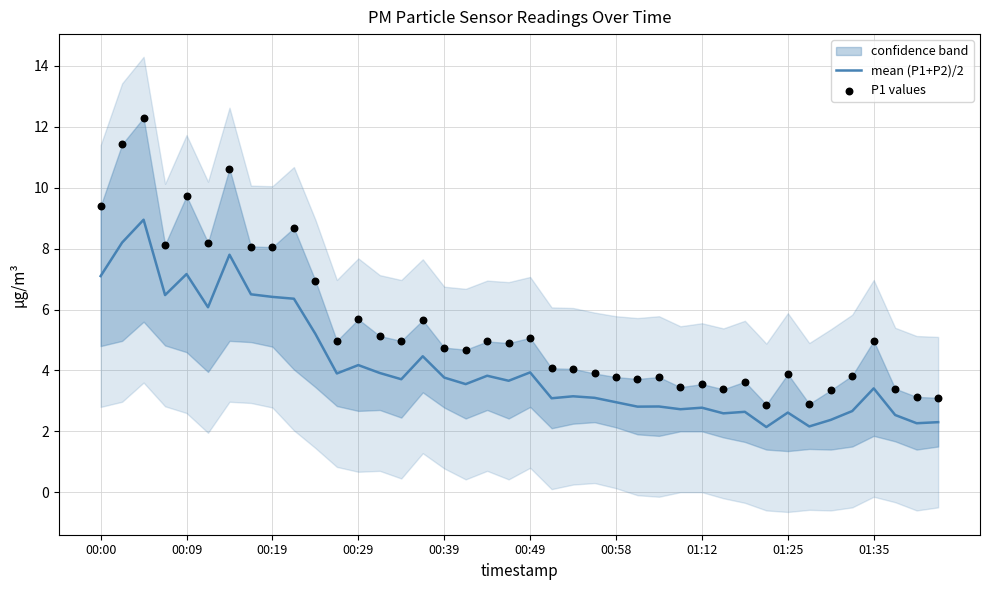

Which series has the largest Y range (max minus min)?

P1 values